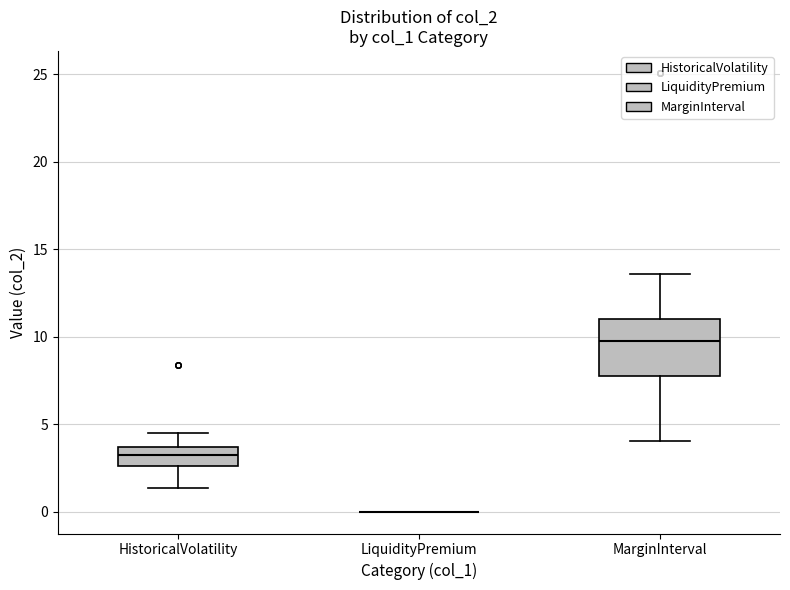

Comparing the boxes themselves (not the whiskers), which one is the tallest?

MarginInterval